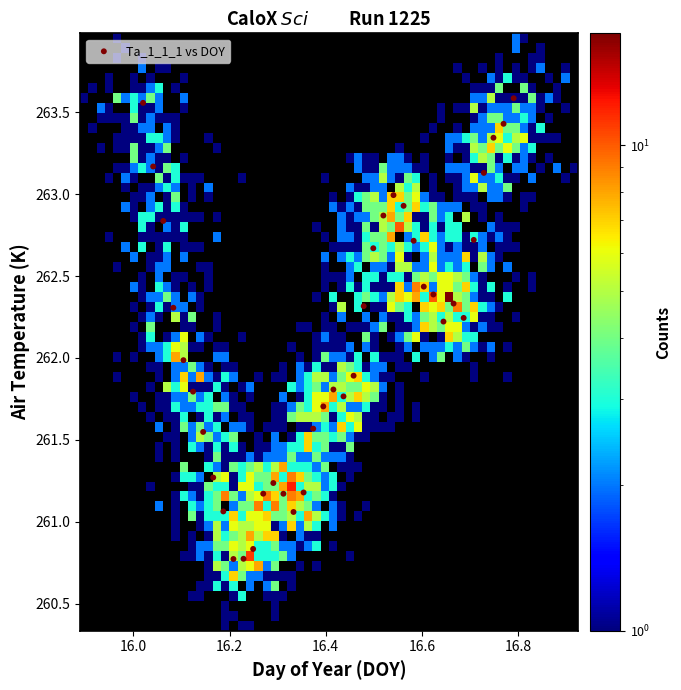

What is the range of X values (max minus min)?

0.8